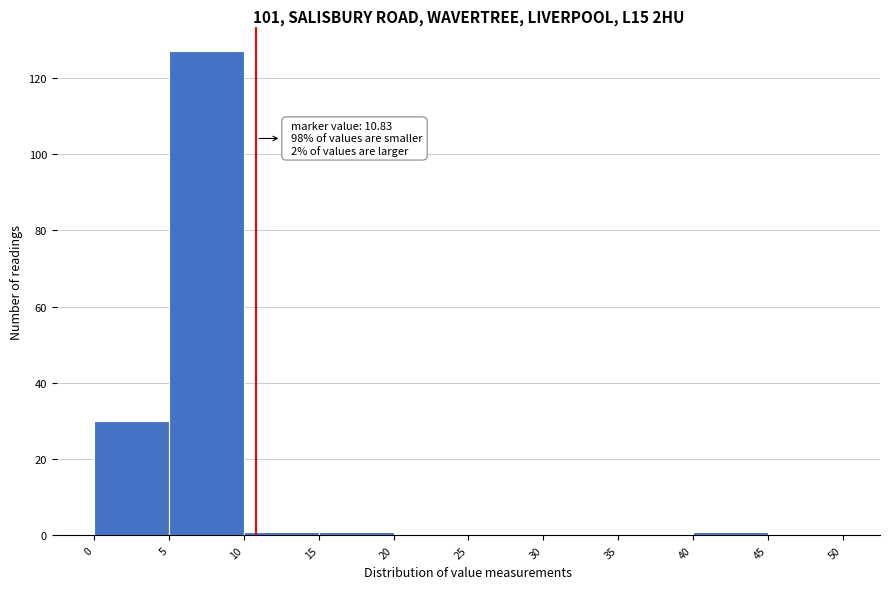

Which range on the x-axis has the tallest bar?

5 to 10